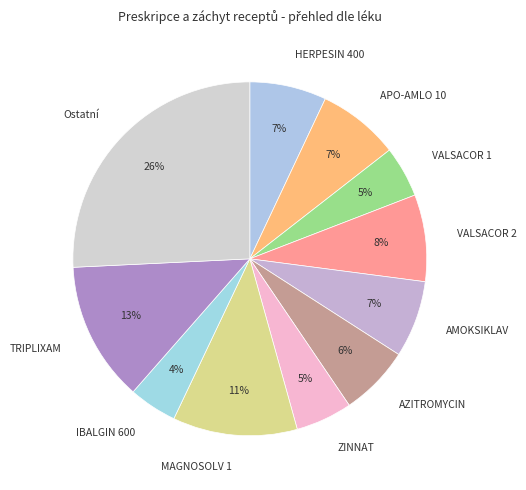

Which category has the biggest portion of the pie?

Ostatní